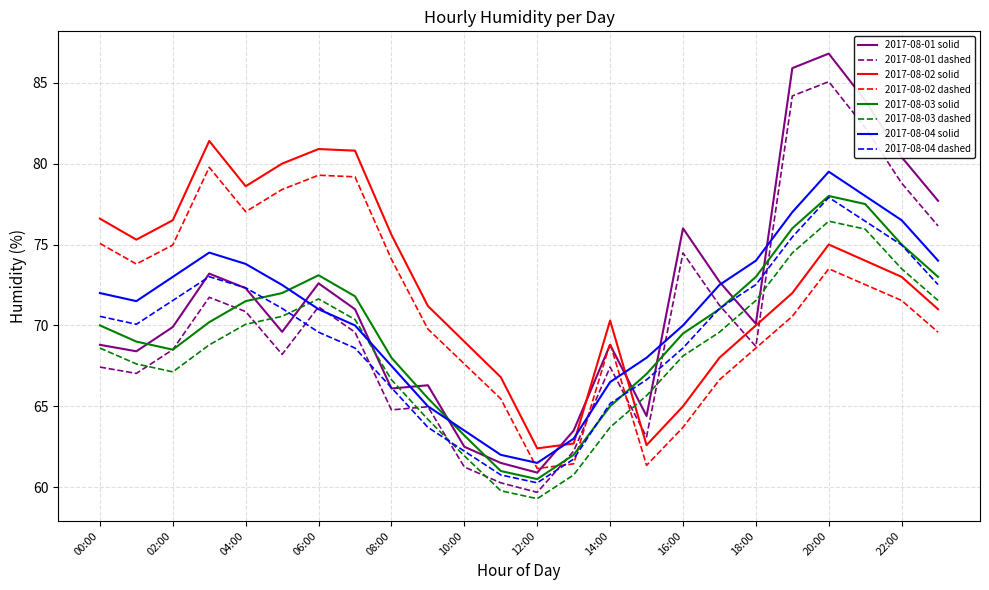

What is the minimum value for 2017-08-01 solid?

60.9